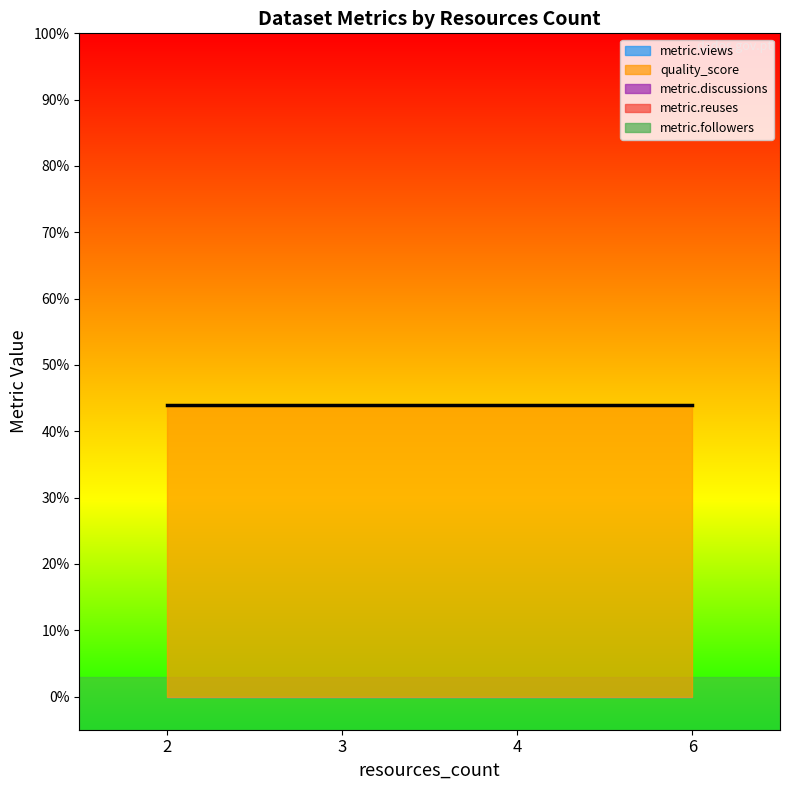

True or false: metric.views and metric.discussions intersect in this chart.

False